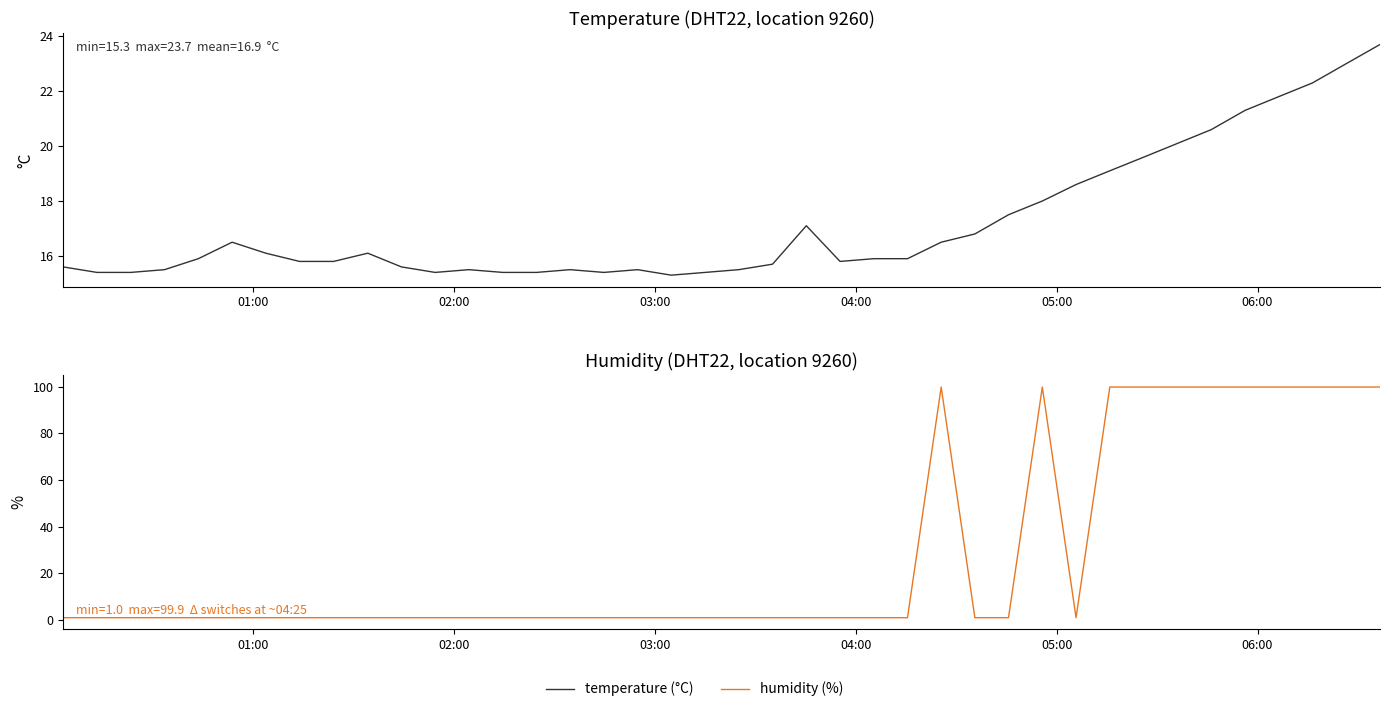

How many series are shown in this chart?

2